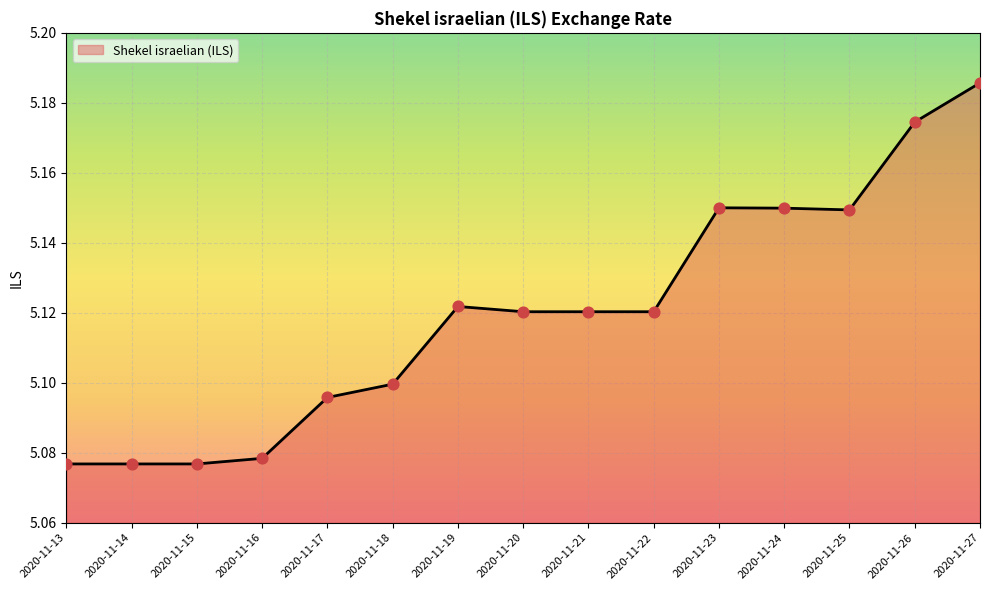

Approximately how many times larger is the value at 2020-11-15 compared to 2020-11-16?

1.0